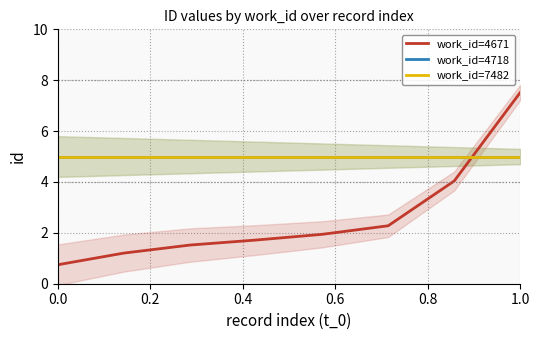

List the series in order of their peak value, lowest first.

work_id=4718, work_id=7482, work_id=4671